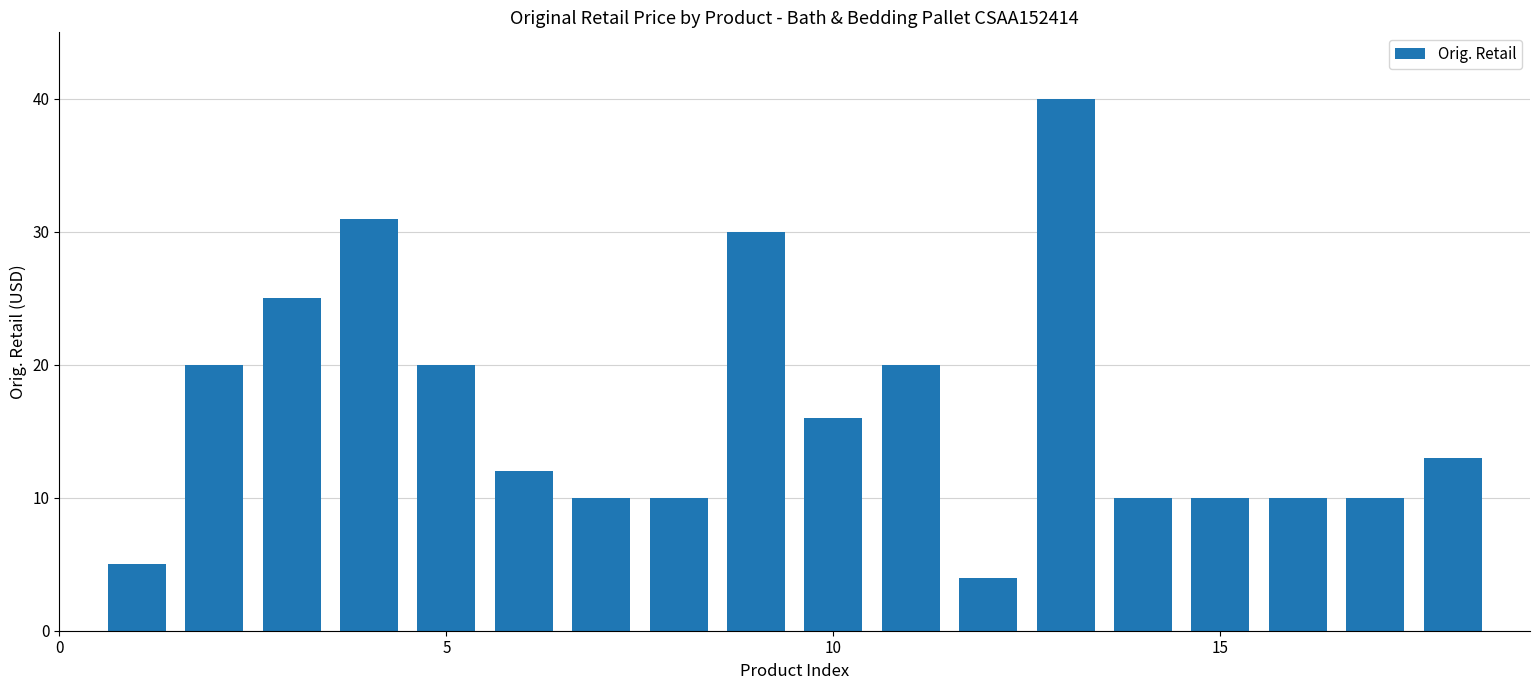

Reading right to left, list all the values displayed in this chart.

13.0	10.0	10.0	10.0	10.0	40.0	4.0	20.0	16.0	30.0	10.0	10.0	12.0	20.0	31.0	25.0	20.0	5.0